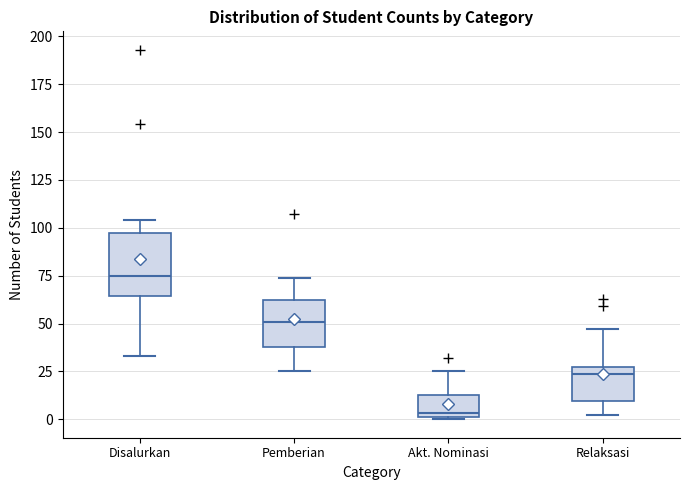

Where does the lower whisker of the box for Relaksasi end on the y-axis? The values are not printed on the chart, so give them approximately, as read against the axis.

0